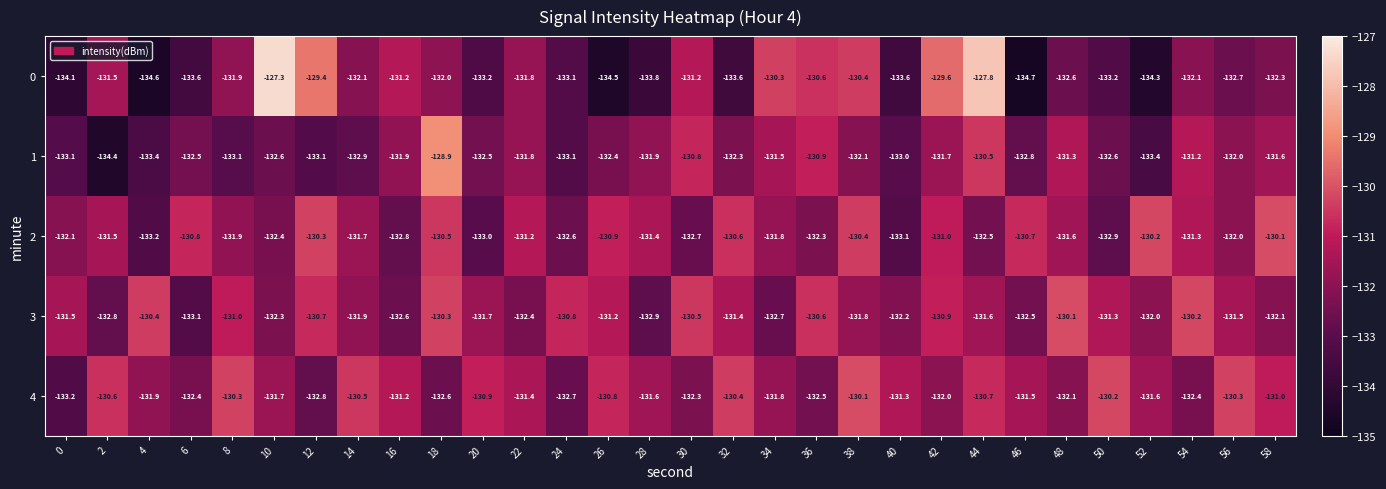

What is the difference between the highest and lowest values at 28?

2.4